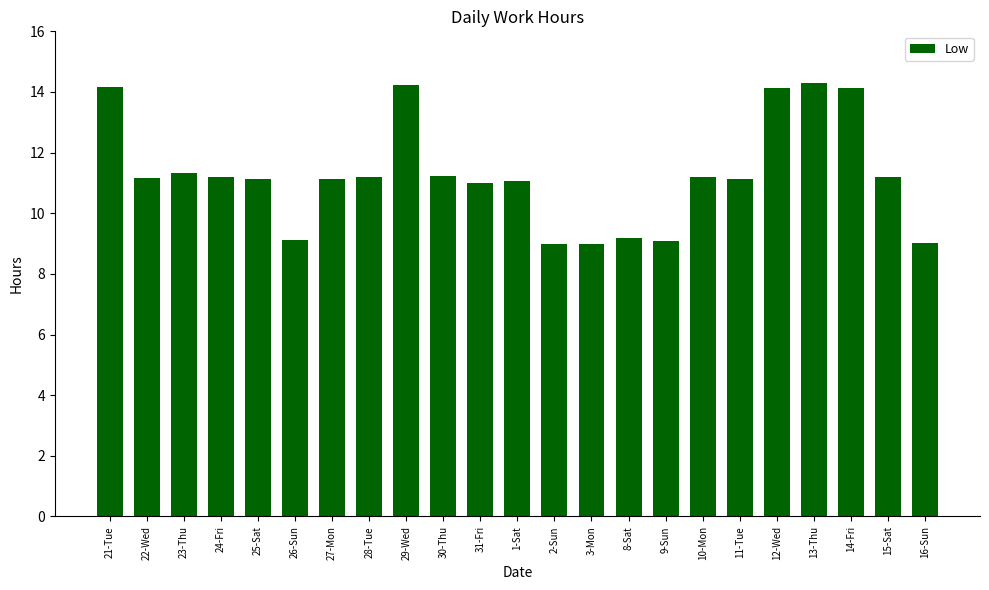

What is the smallest value displayed?

9.0